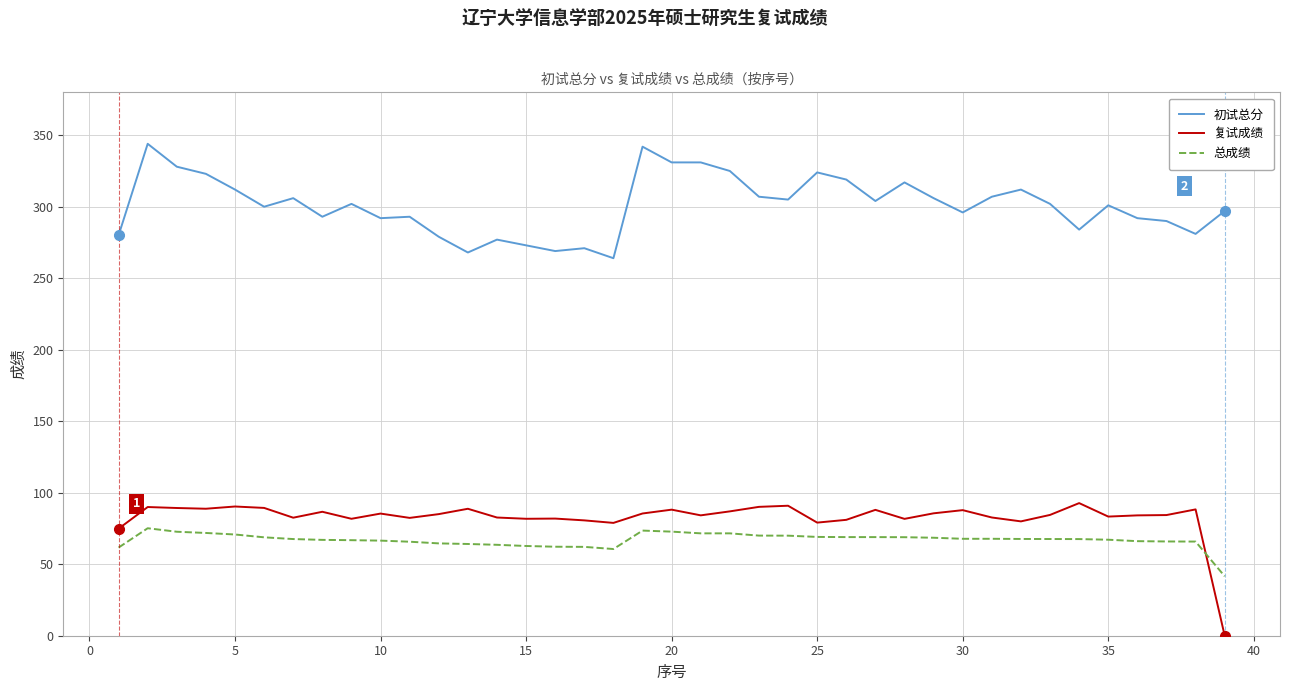

In 总成绩, how many points are higher than both neighbors (excluding endpoints)?

2